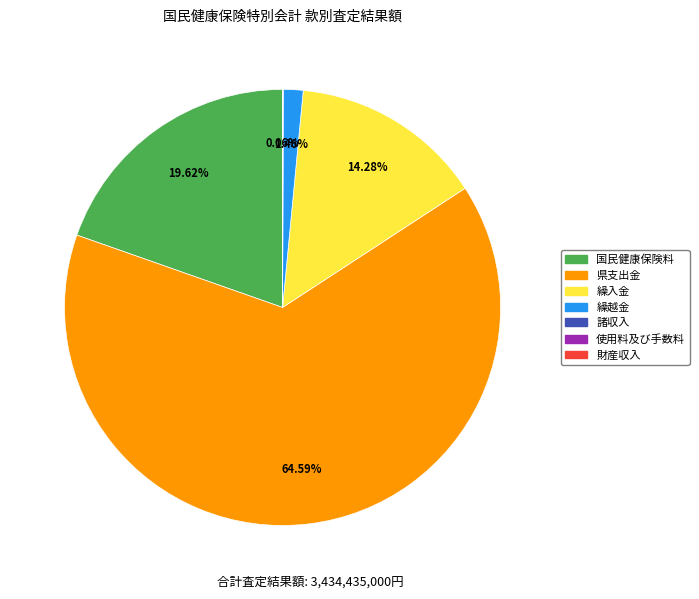

Which slice is the largest?

県支出金